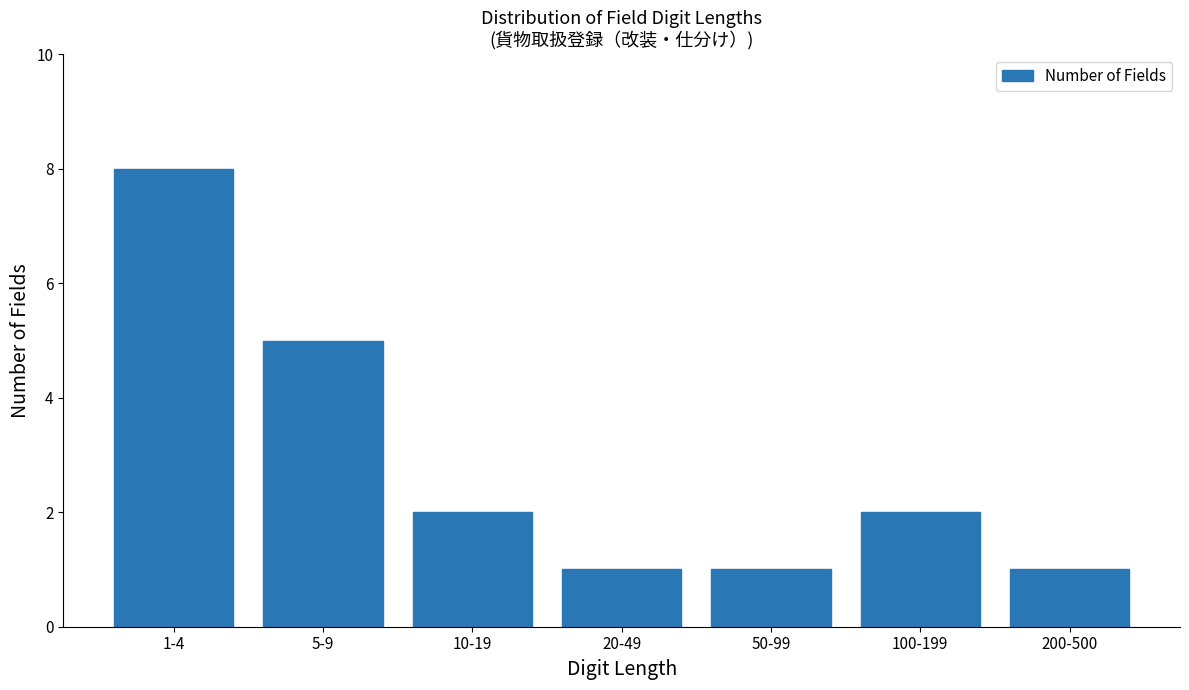

Reading right to left, transcribe all the data shown in this chart.

200-500=1	100-199=2	50-99=1	20-49=1	10-19=2	5-9=5	1-4=8